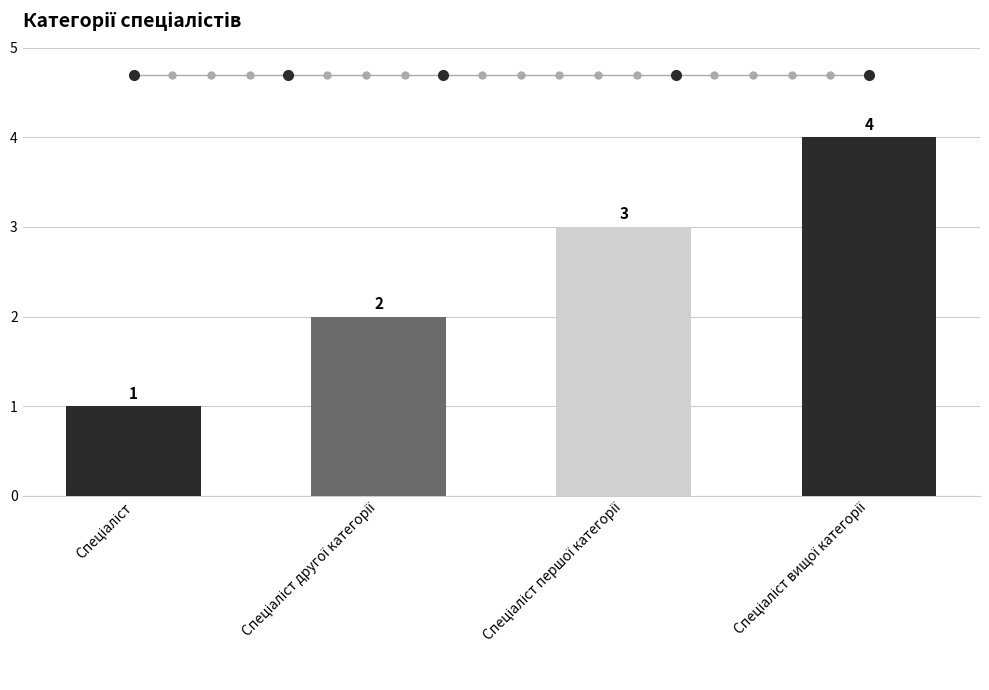

What is the value of the 1st bar from the left?

1